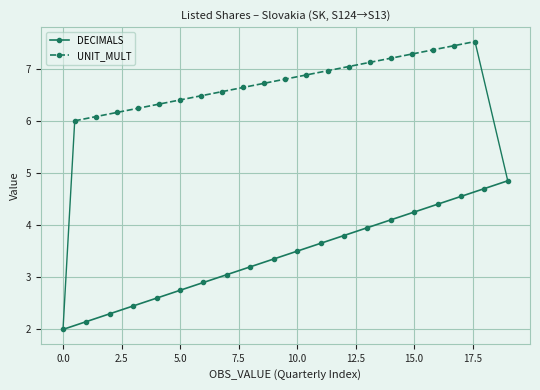

What is the maximum value for DECIMALS?

4.8